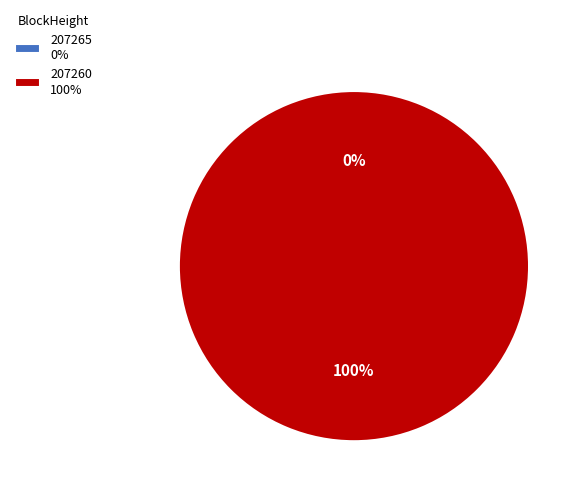

How many segments does this pie chart have?

2